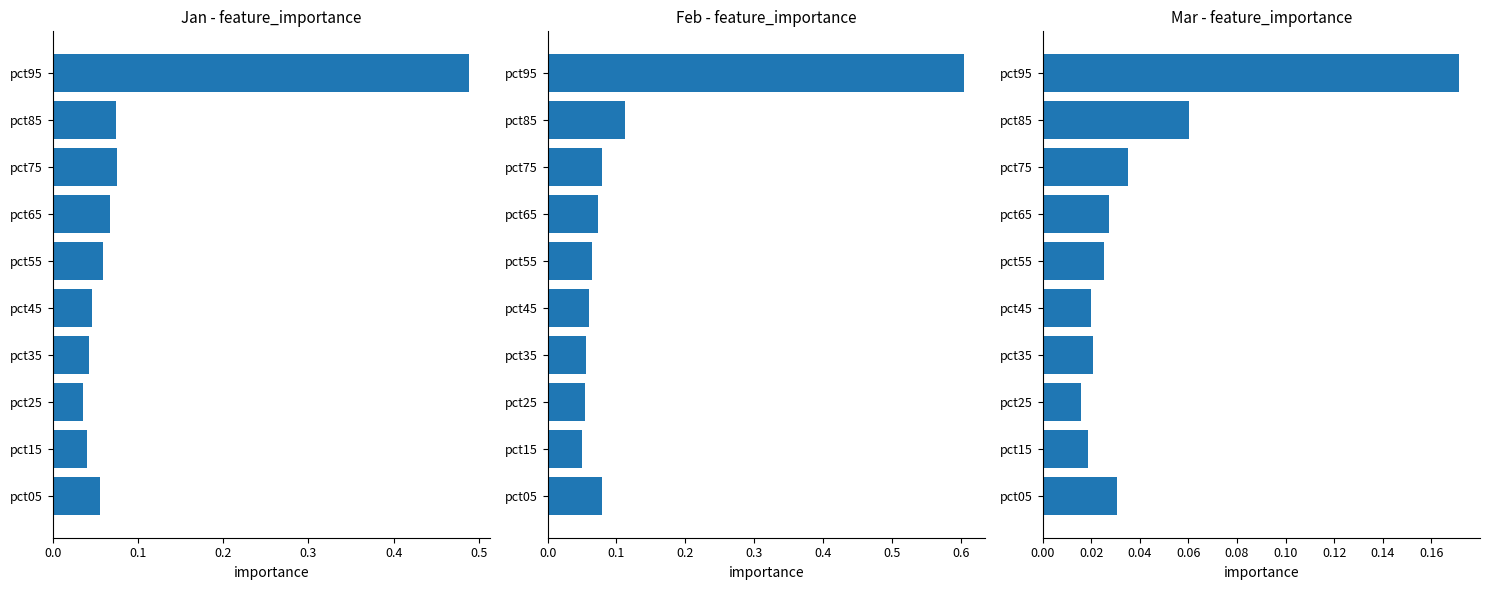

Is the value of Mar at pct75 greater than the value of Jan at pct55?

No